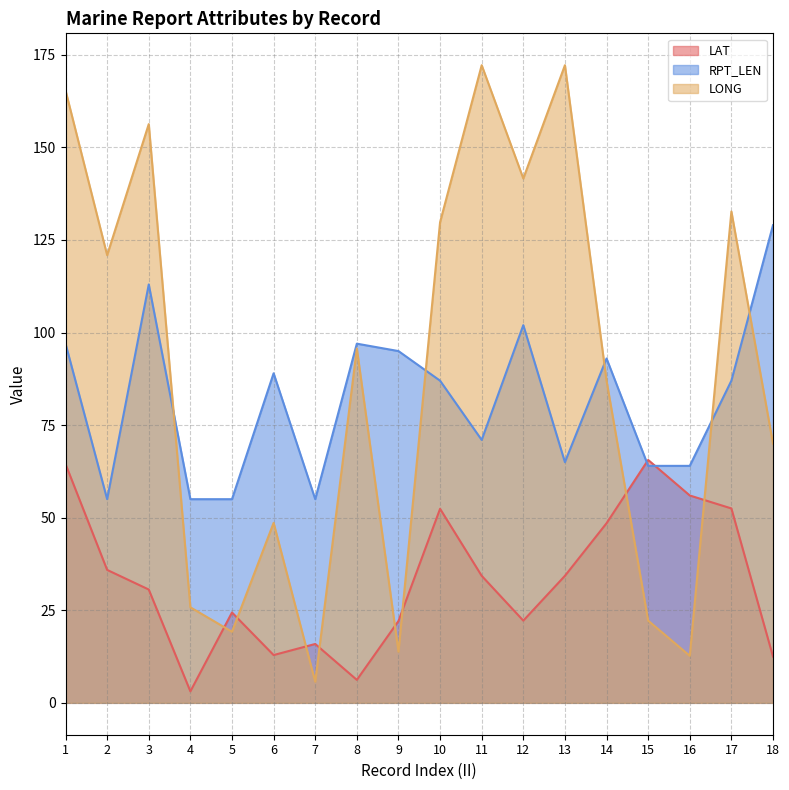

True or false: LONG has more than 0 interior local peaks.

True